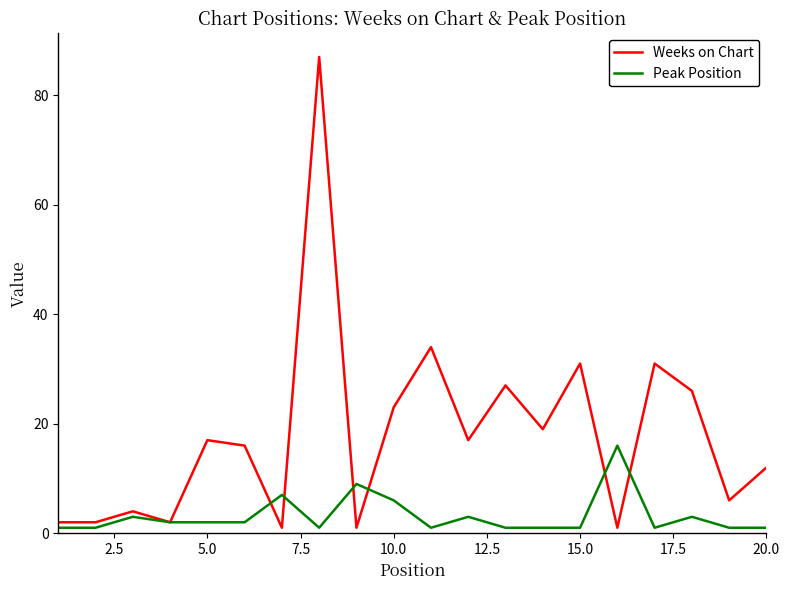

List the series in order of their peak value, highest first.

Weeks on Chart, Peak Position